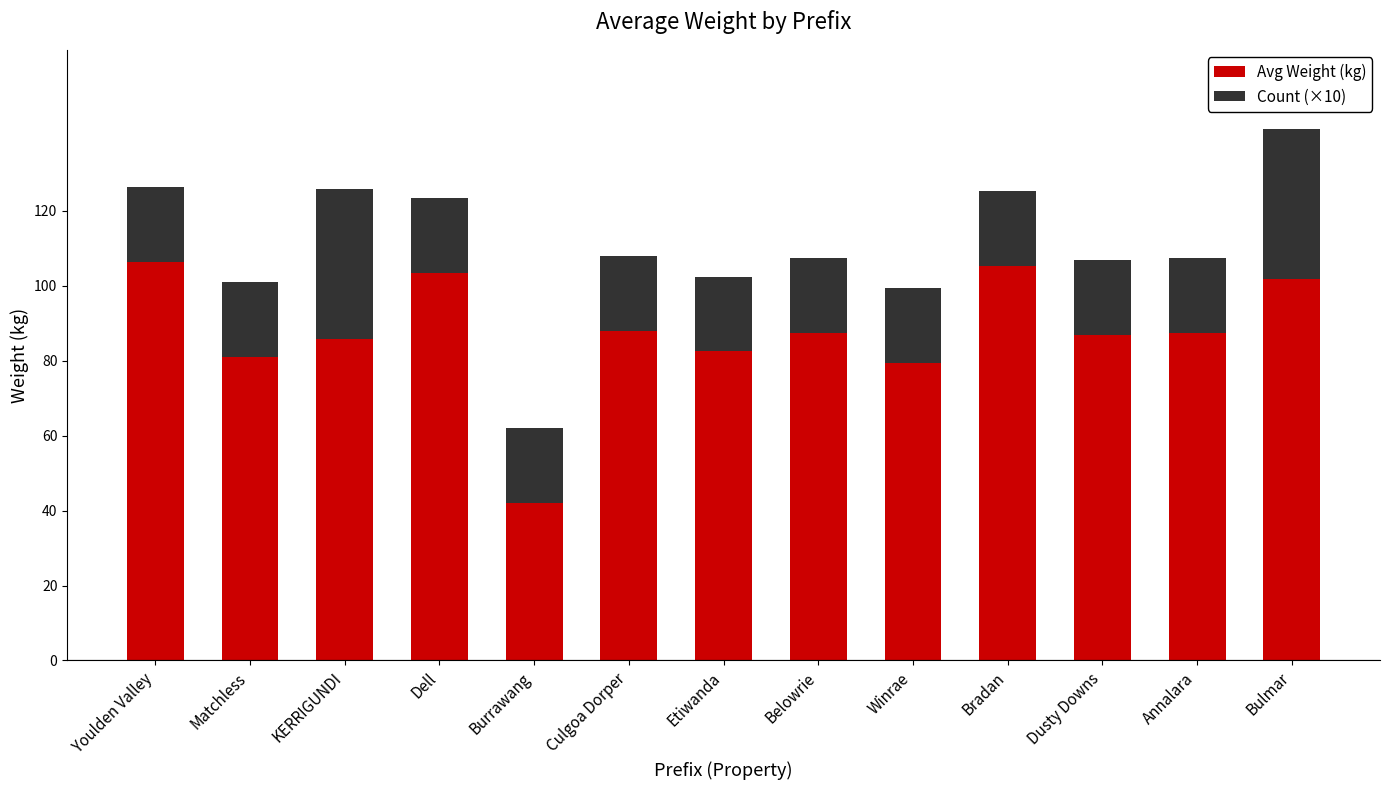

What value does the Avg Weight (kg) series have at Matchless?

81.0